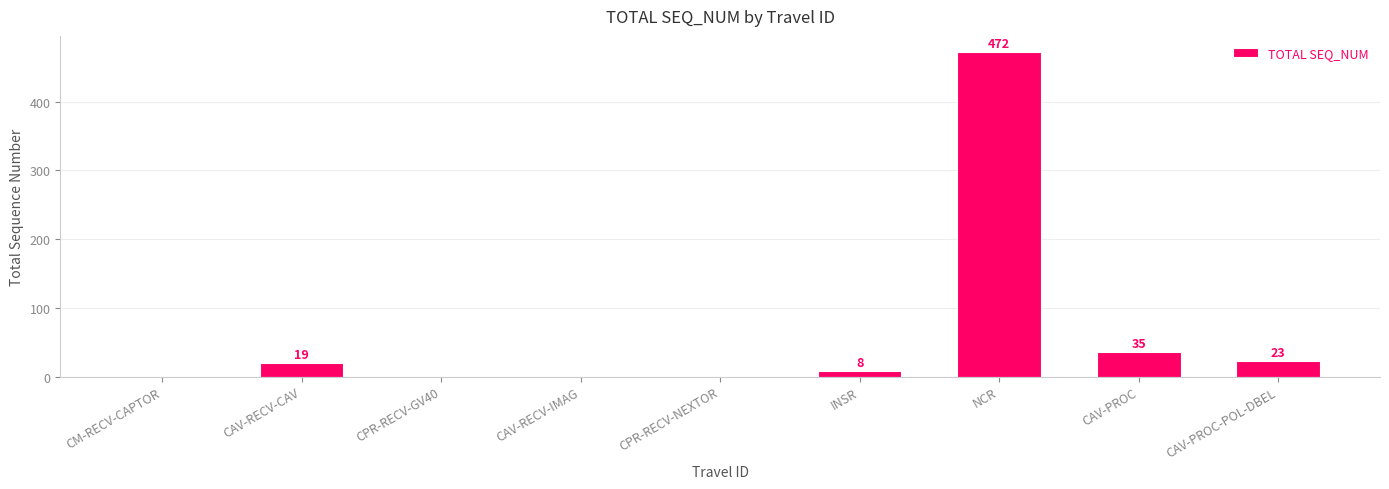

Where does the data first go above 8?

CAV-RECV-CAV